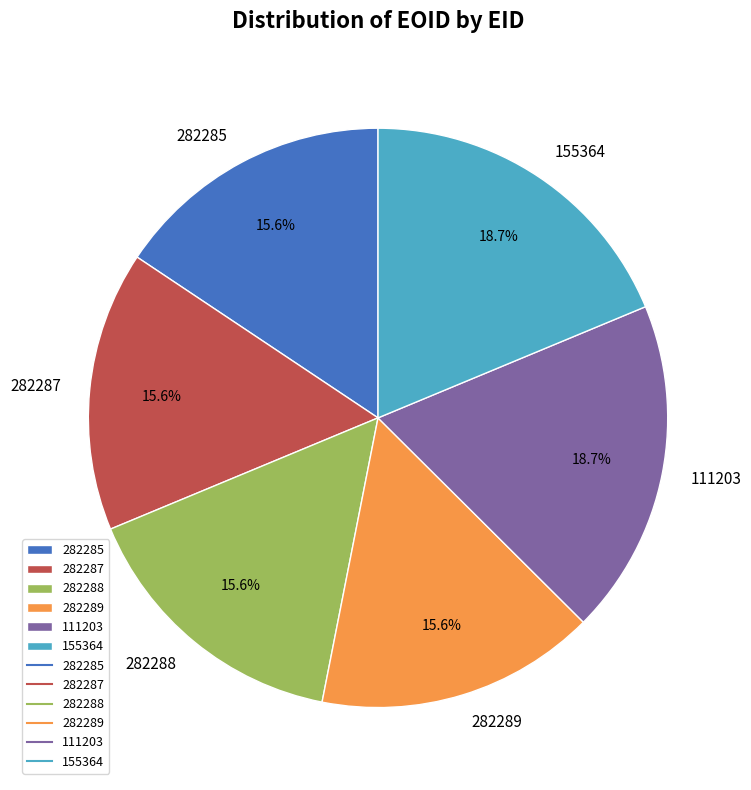

Approximately how many times larger is the value at 282288 compared to 111203?

0.8